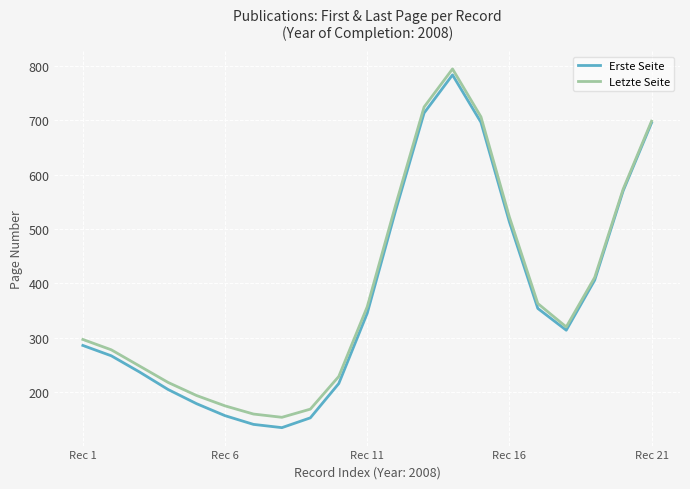

Rank the series by their maximum value, from lowest to highest.

Erste Seite, Letzte Seite